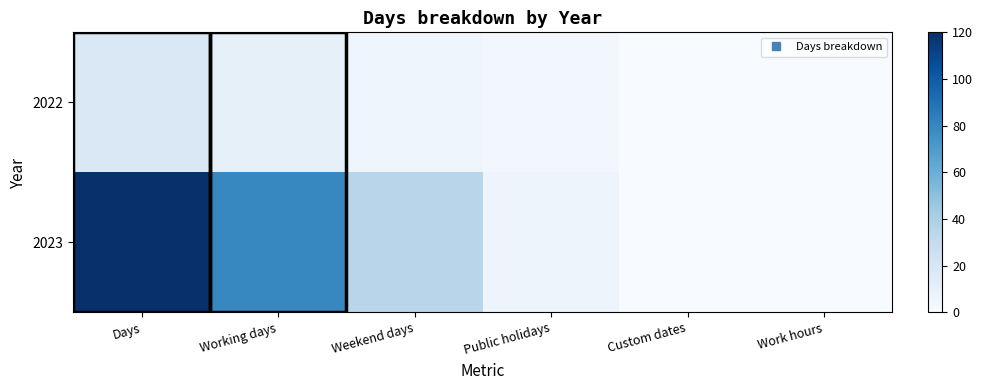

List the series in order of their peak value, highest first.

2023, 2022